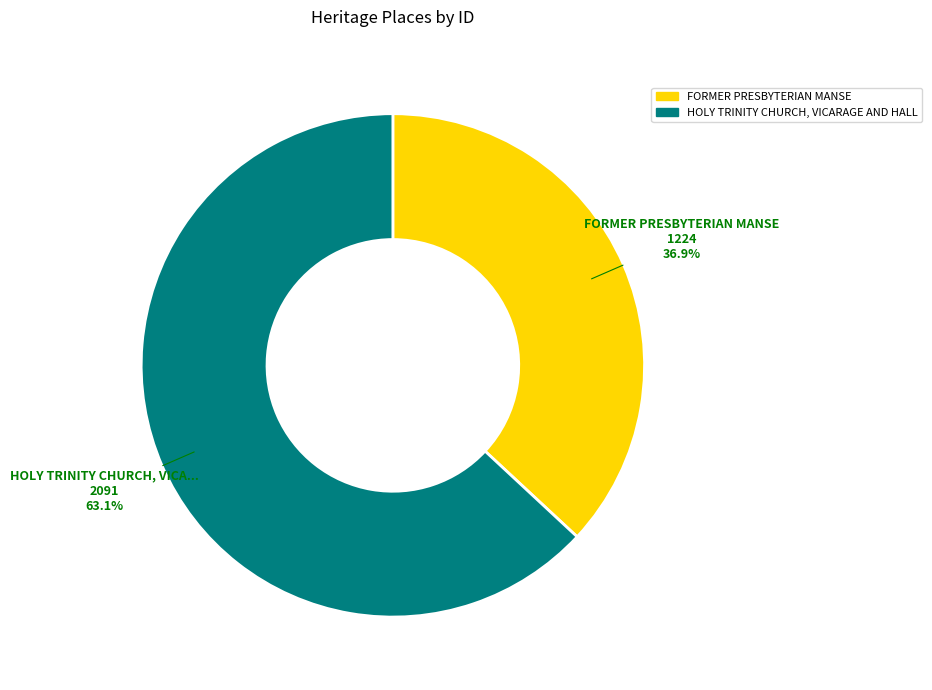

Count the number of slices in the pie.

2